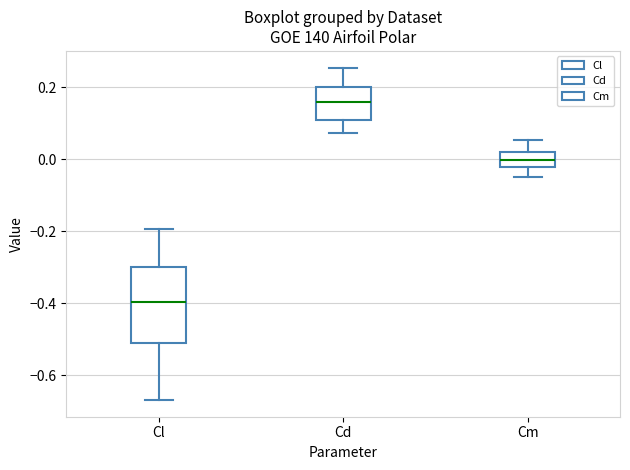

Which box's median line is the lowest?

Cl